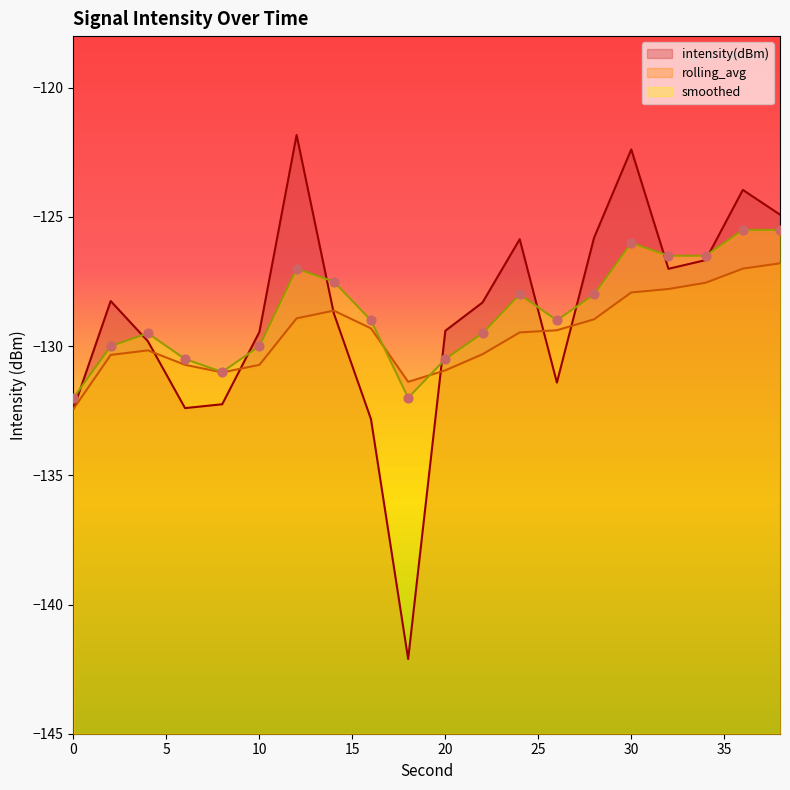

Which series contains the lowest Y value?

intensity(dBm)